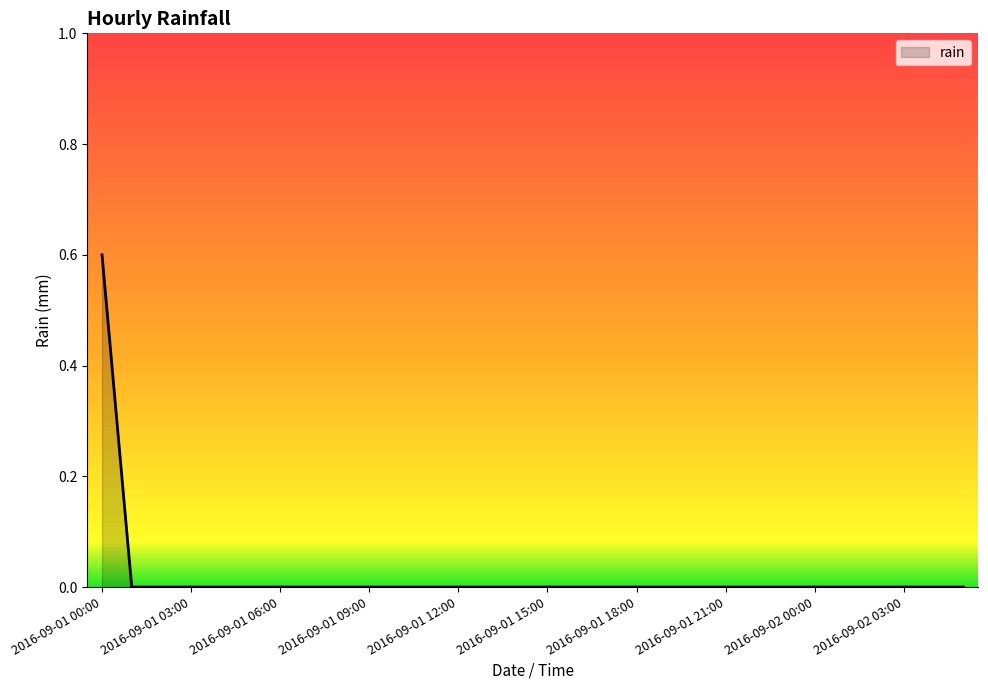

How many values are between 0 and 1?

30